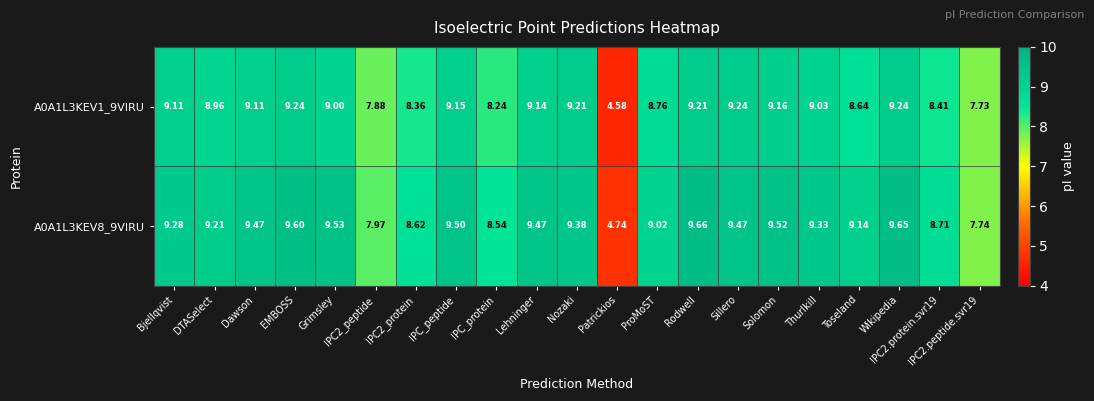

Is the value of A0A1L3KEV1_9VIRU at IPC_peptide greater than the value of A0A1L3KEV8_9VIRU at IPC2.protein.svr19?

Yes